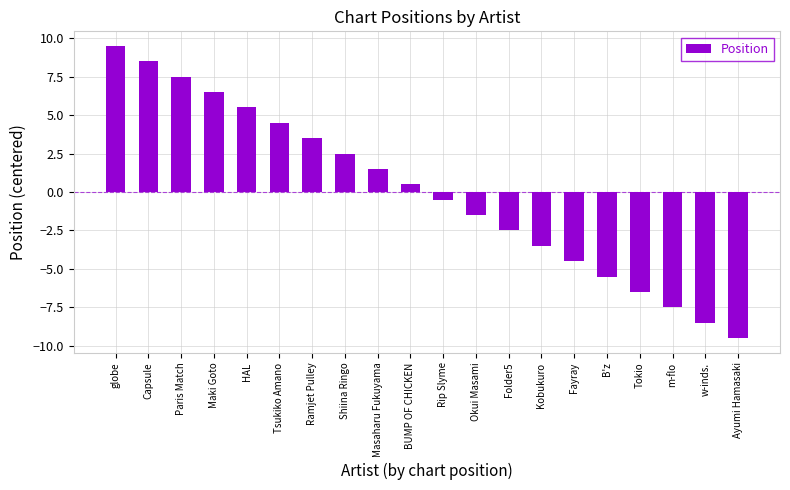

What is the change in value from Tsukiko Amano to Tokio?

-11.0